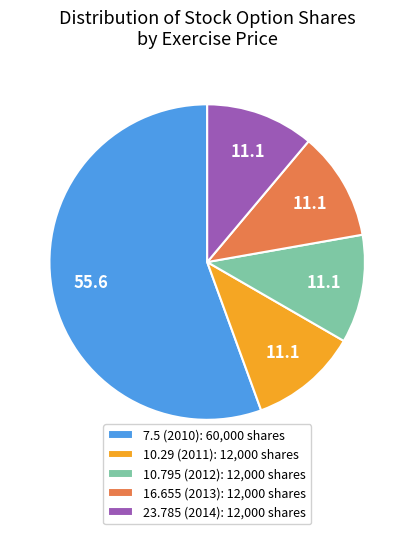

Which slice is the largest?

7.5 (2010): 60,000 shares